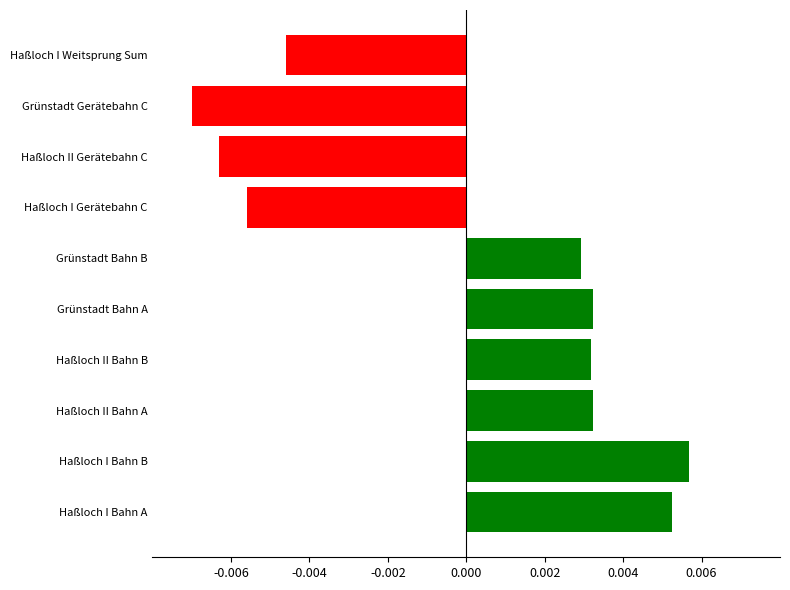

Where is the data nearest to the value 0?

Grünstadt Bahn B